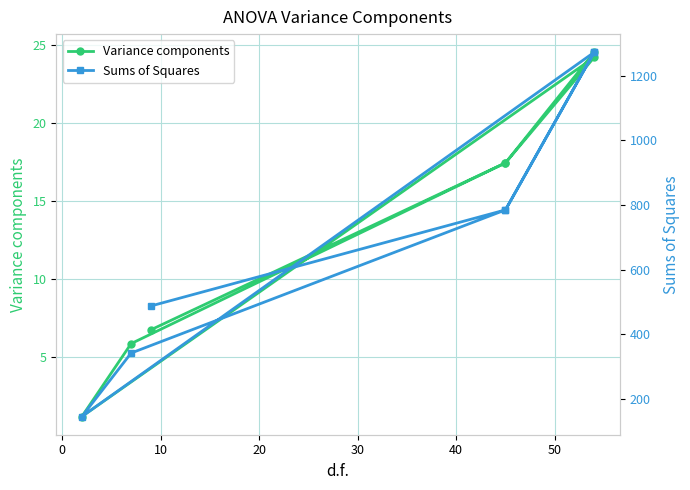

True or false: Variance components and Sums of Squares cross at least once.

False